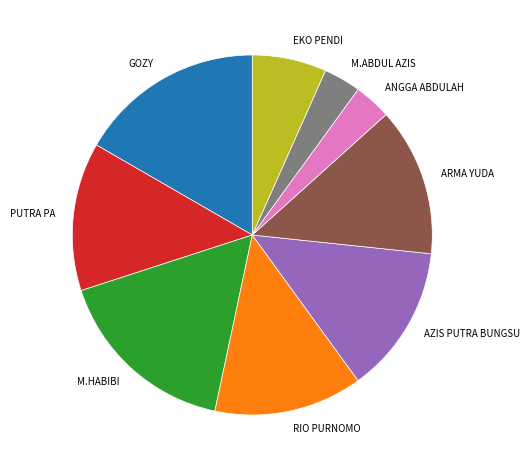

True or false: ARMA YUDA accounts for 19% of the total.

False